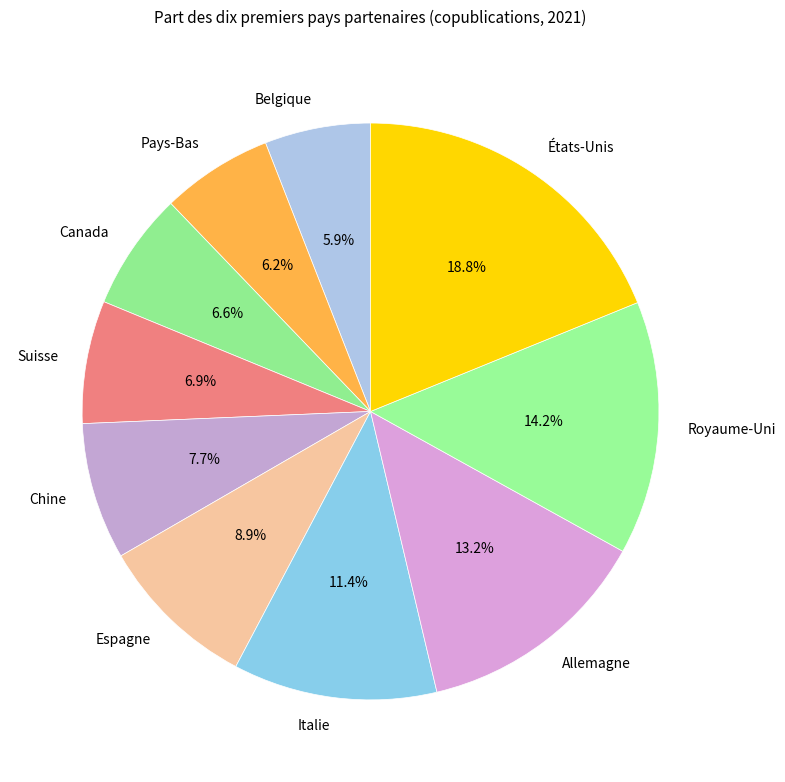

The États-Unis slice represents 19% of the pie. True or false?

True